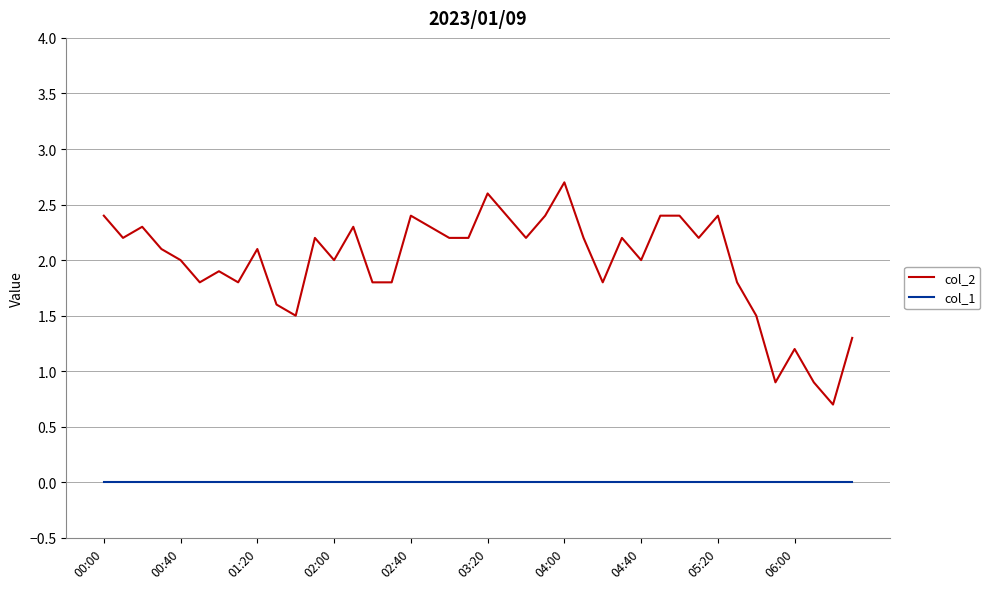

What is the greatest value displayed?

2.7